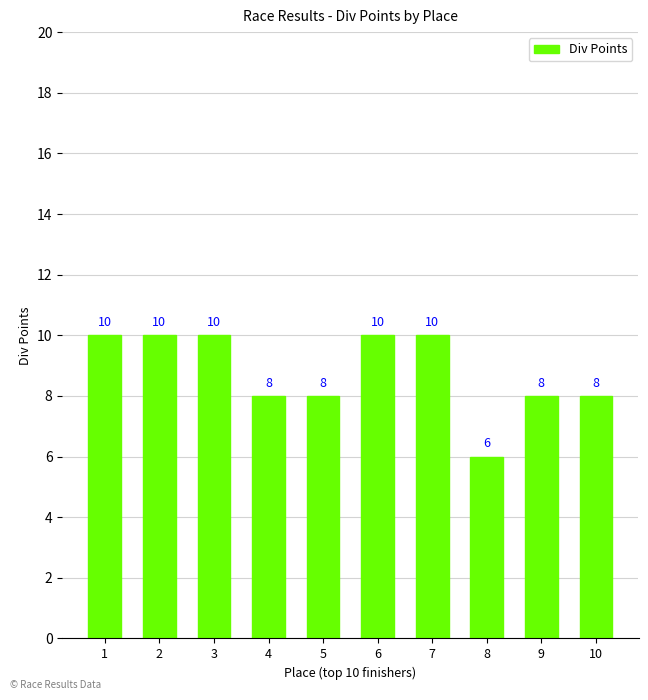

True or false: the data shows 10 at 8.

False